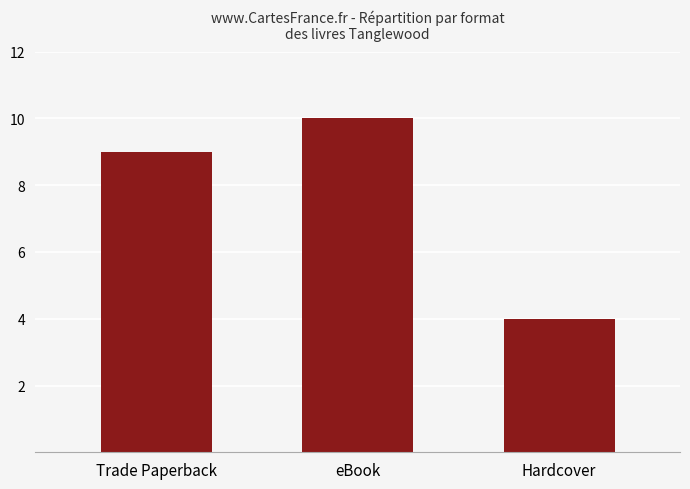

What is the value of the 1st bar from the left?

9